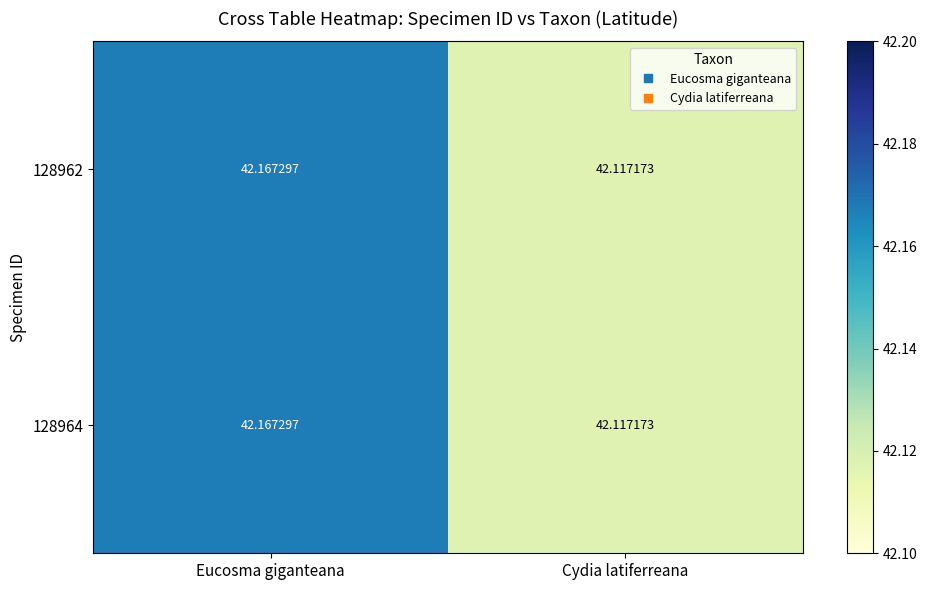

At which label does 128964 reach its peak?

Eucosma giganteana